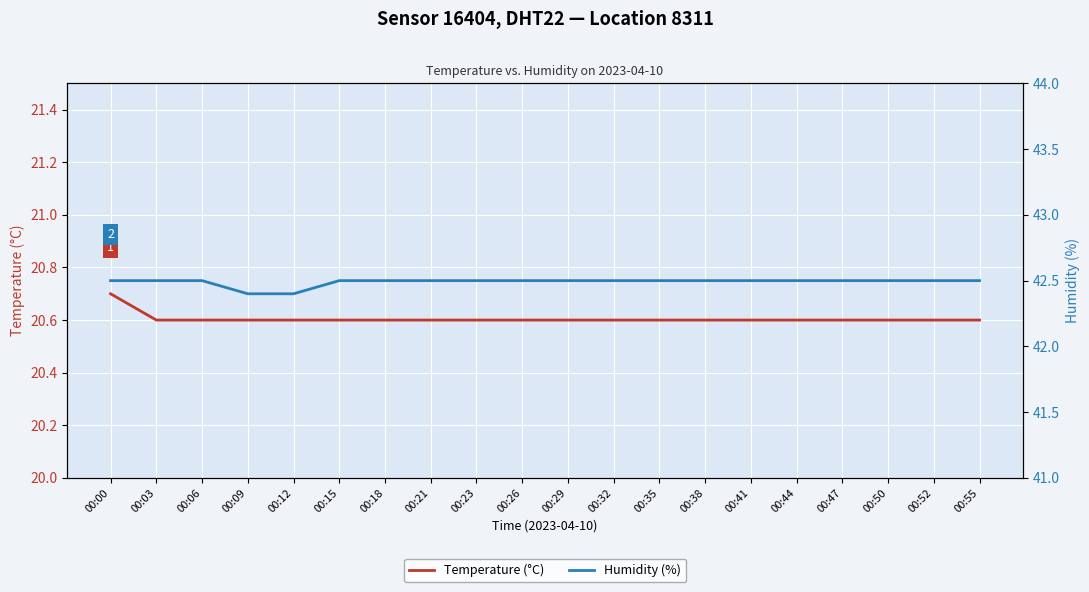

Rank the series by their maximum value, from highest to lowest.

Humidity (%), Temperature (°C)